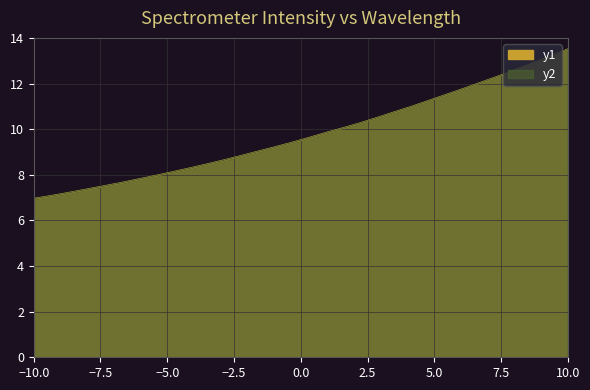

Which series has the largest range (max minus min)?

y1